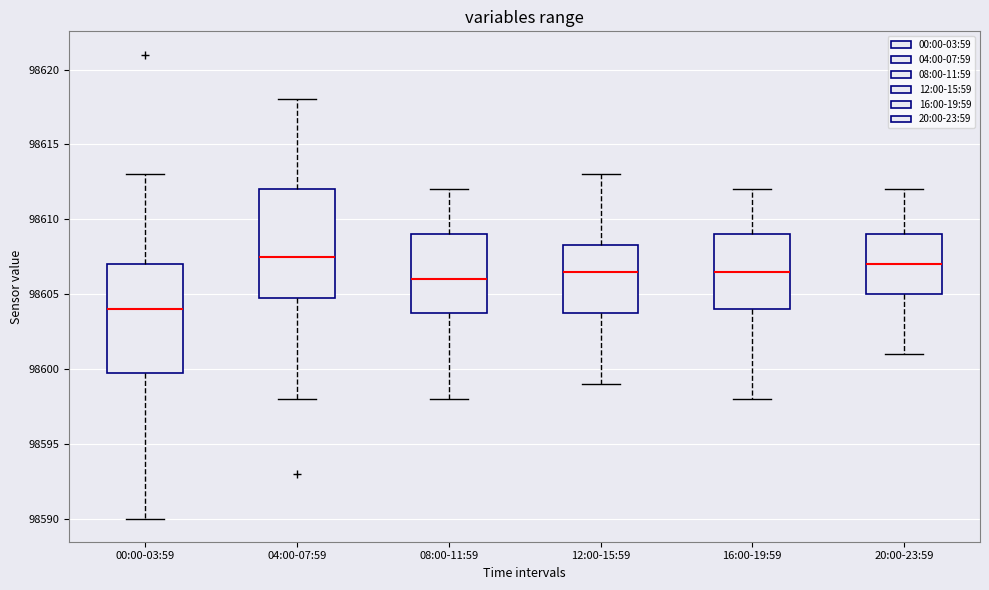

Which box has the lowest median line?

00:00-03:59